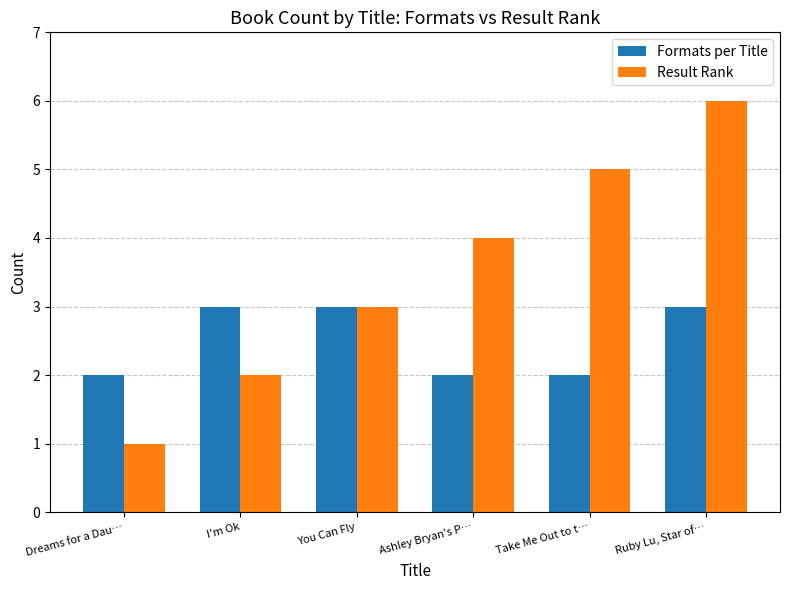

What is the spread (max minus min) of values at Dreams for a Dau…?

1